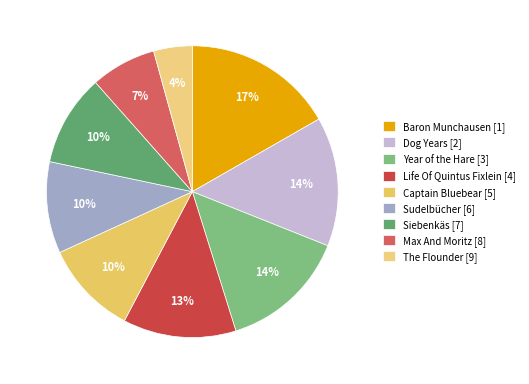

Count the number of slices in the pie.

9